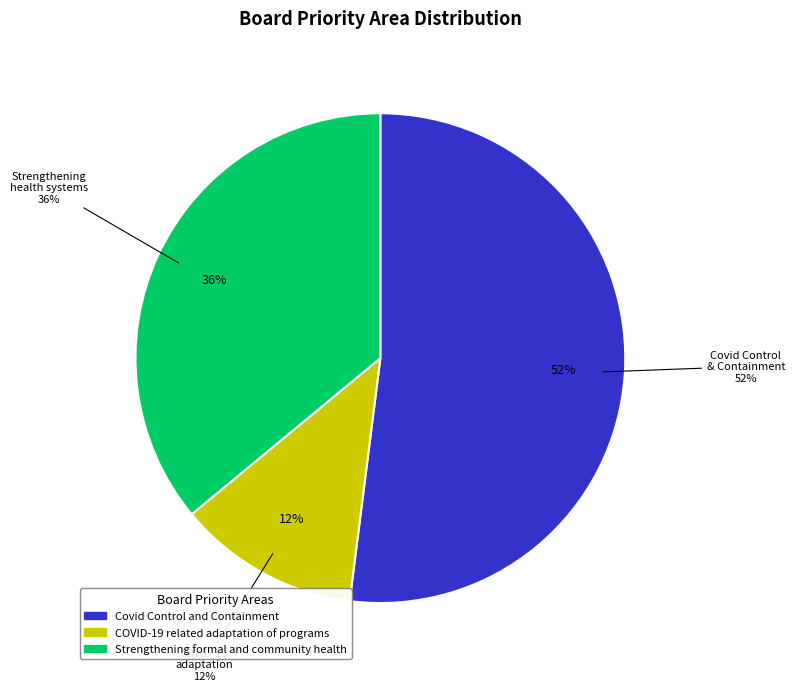

The Strengthening formal and community health slice represents 26% of the pie. True or false?

False